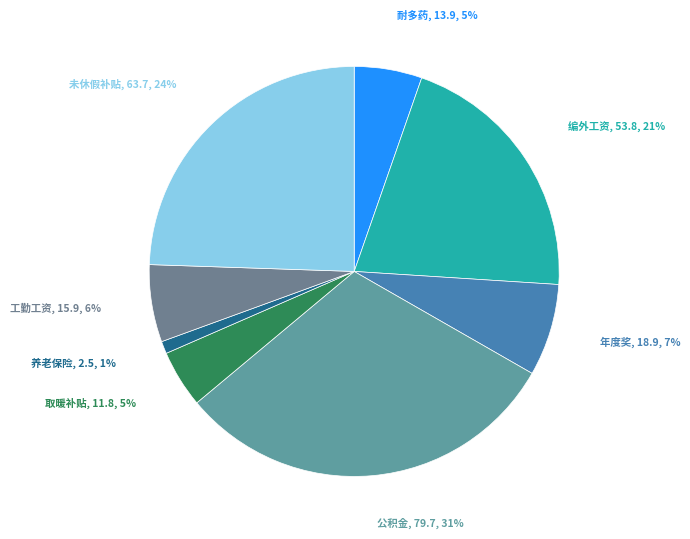

How many slices are in this pie chart?

8